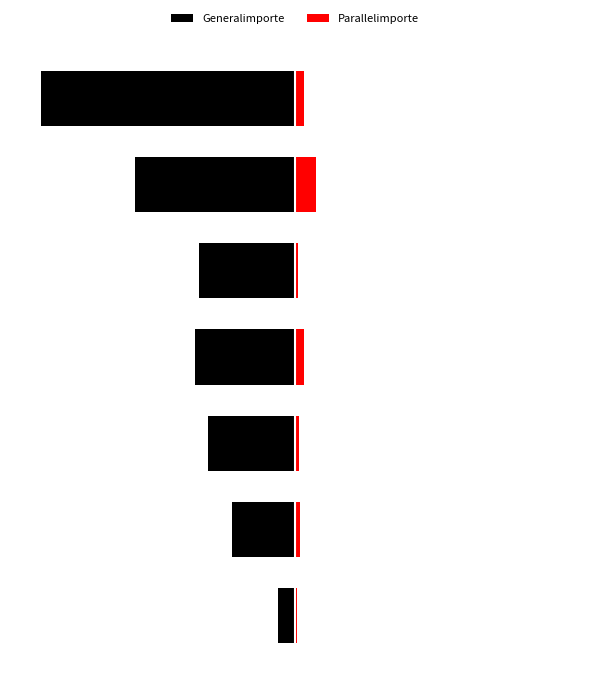

What are all the series names shown in the legend?

Generalimporte, Parallelimporte